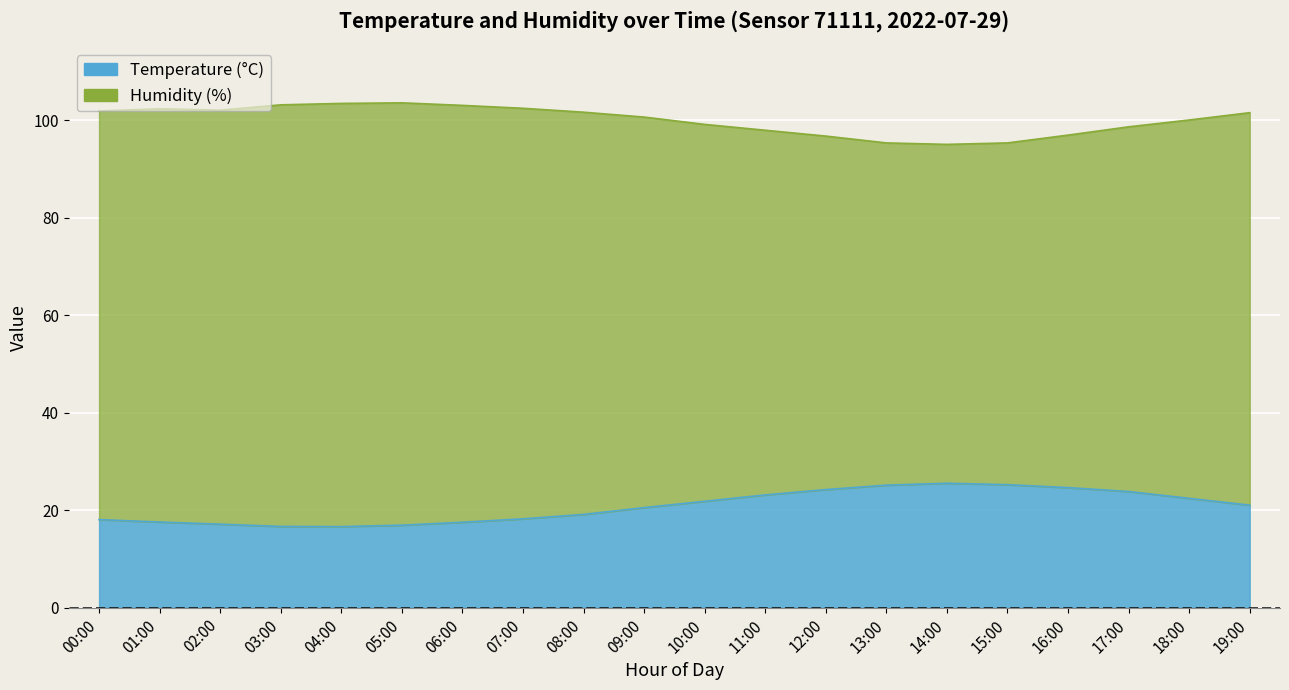

True or false: Temperature has a value of 14.8 at 11:00.

False